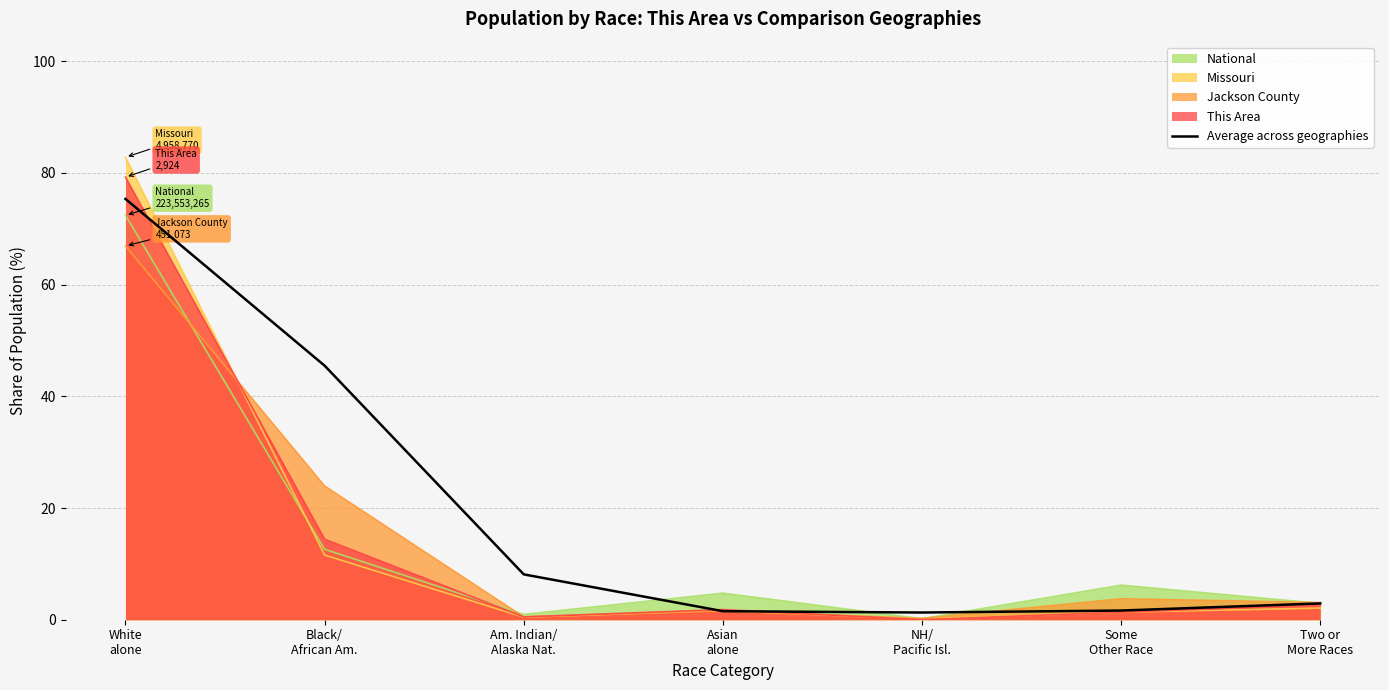

What is the sum of the values at Some
Other Race and Black/
African Am.?

47.1